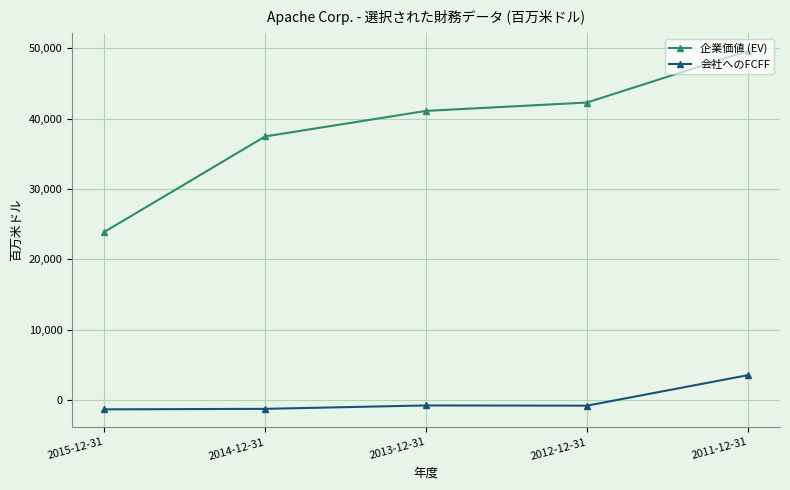

The value of 企業価値 (EV) at 2015-12-31 is 23904. True or false?

True